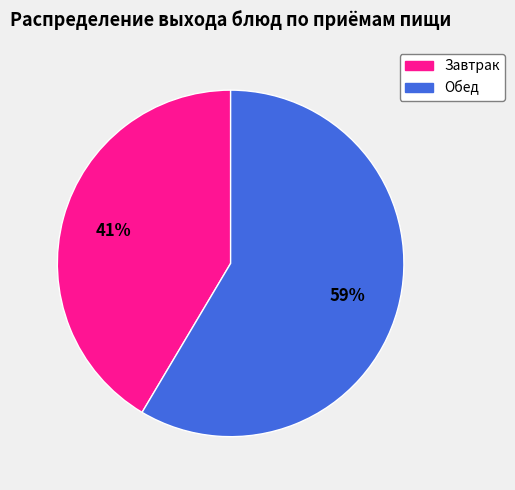

To the nearest percent, what is the average slice percentage?

50%